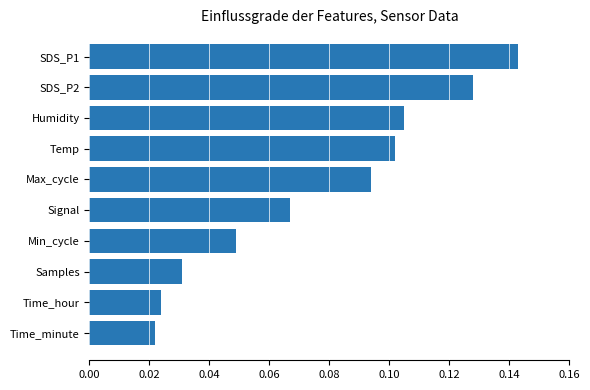

Does the chart contain stacked bars?

No